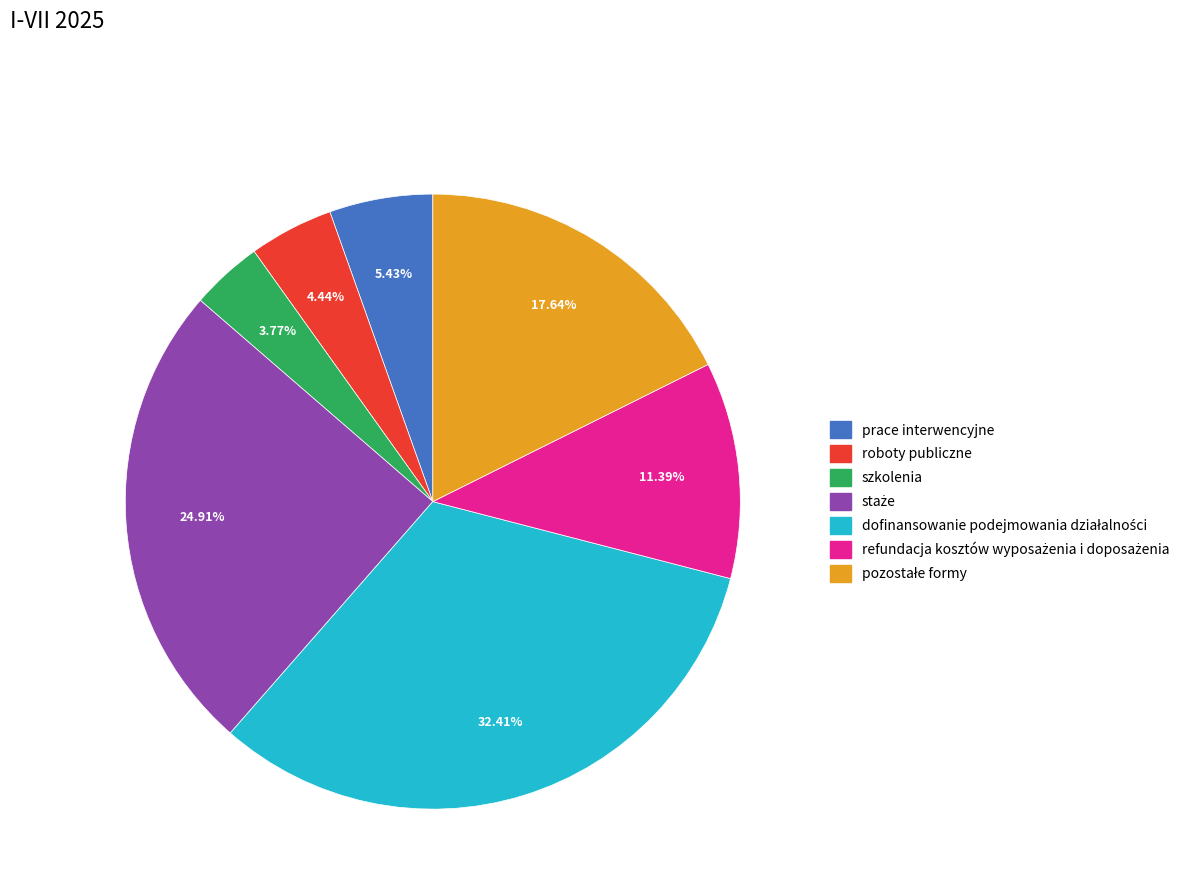

Is the sum of prace interwencyjne and szkolenia greater than half?

No